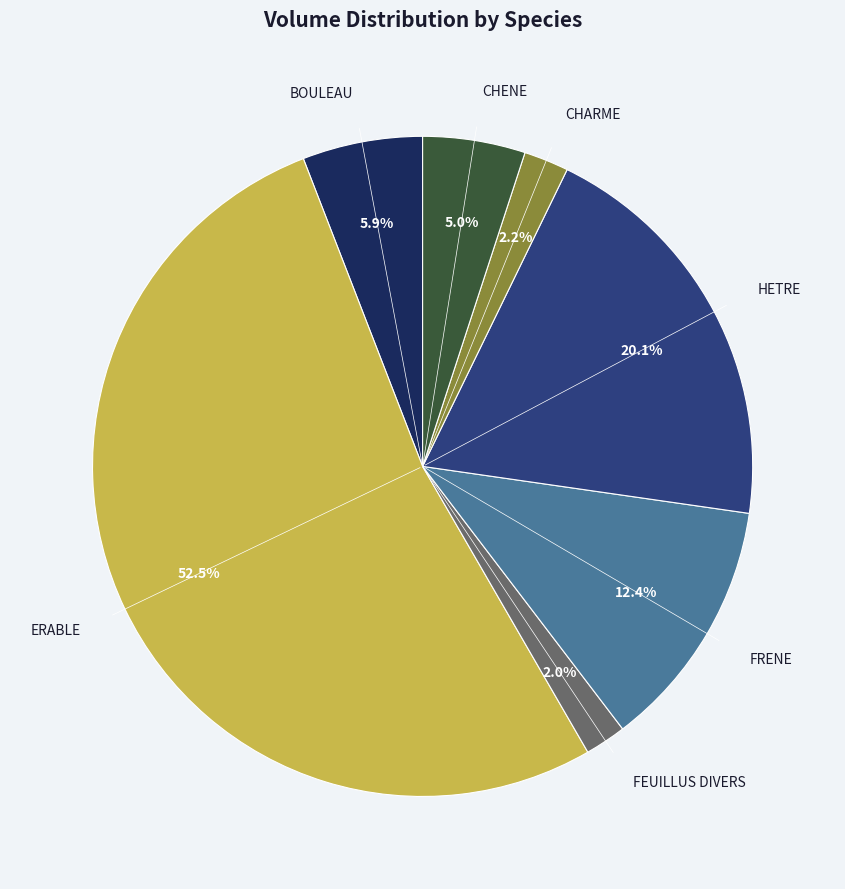

To the nearest percent, what is the difference between the largest and smallest slice percentages?

50%